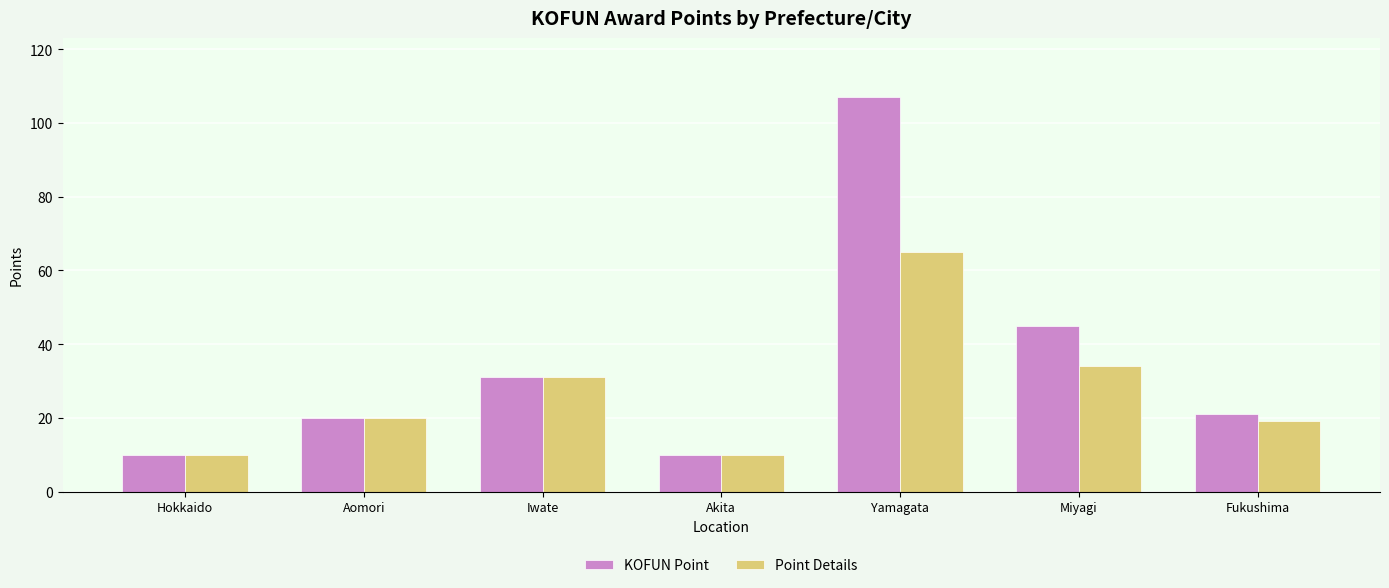

What is the highest value of the Point Details series?

65